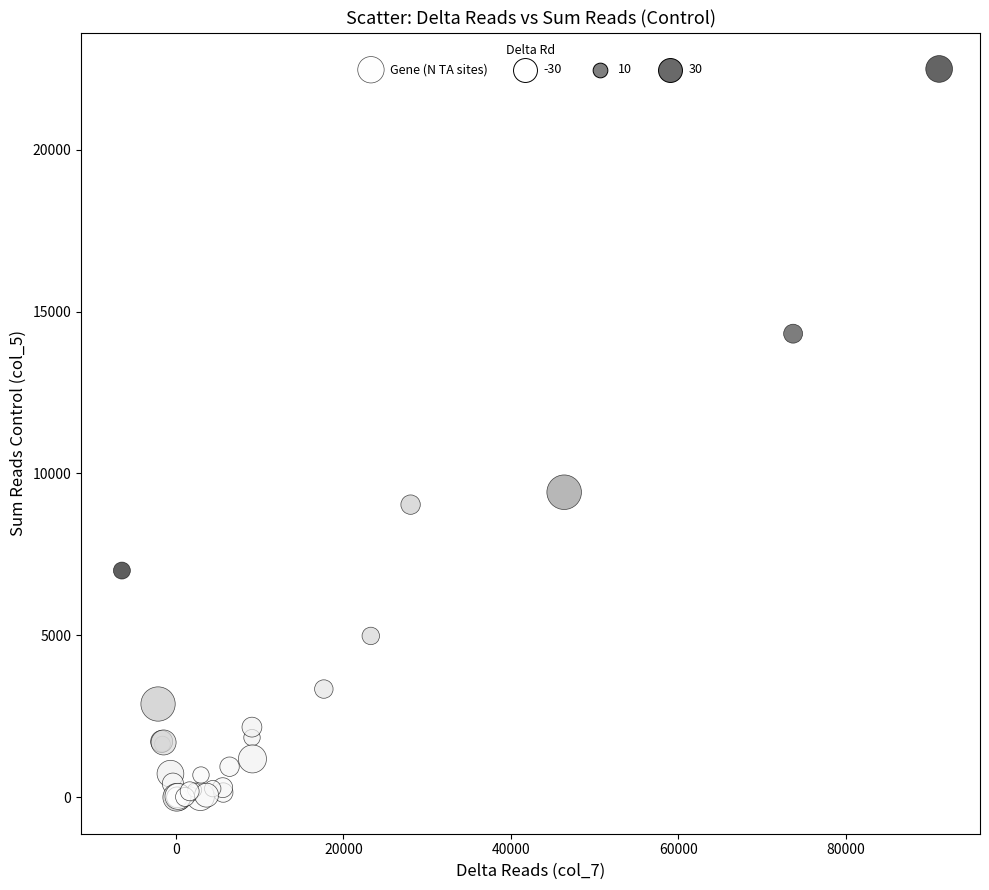

What Y value in the scatter plot is closest to 11246?

9421